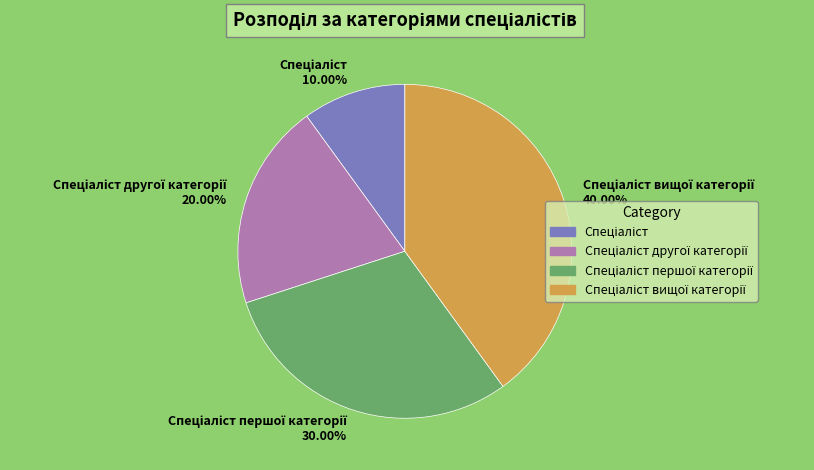

Does any single category account for the majority?

No